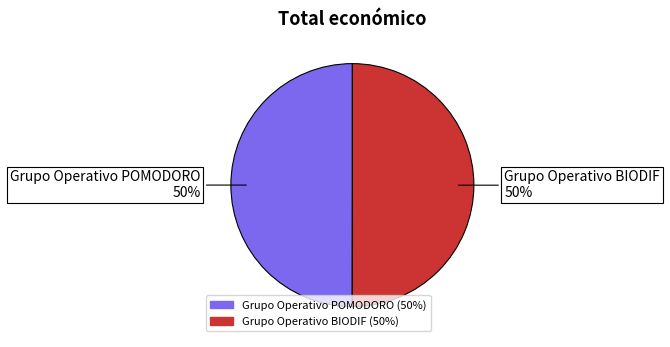

Do Grupo Operativo POMODORO and Grupo Operativo BIODIF together represent more than half of the pie?

Yes